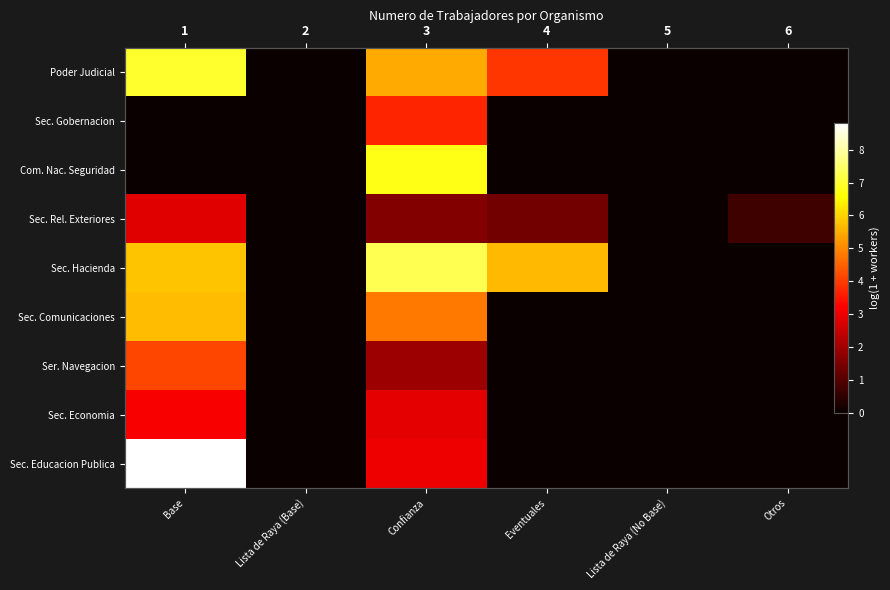

At how many categories does at least one series exceed 7?

2